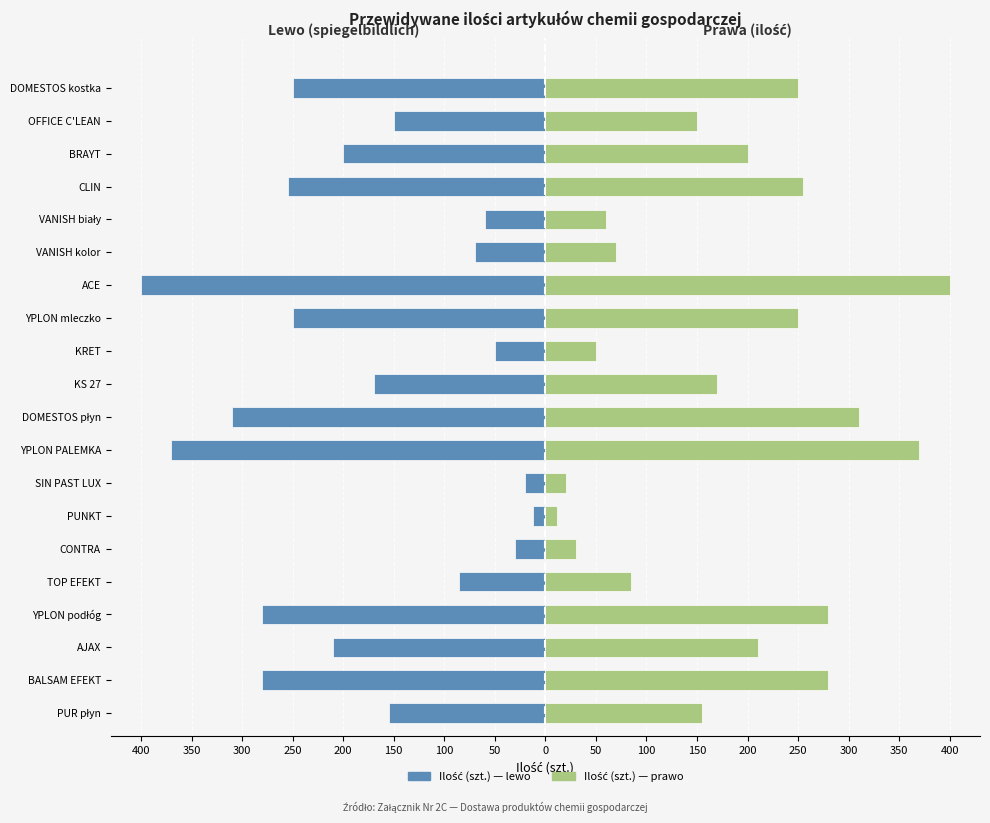

How many groups of bars are there?

20